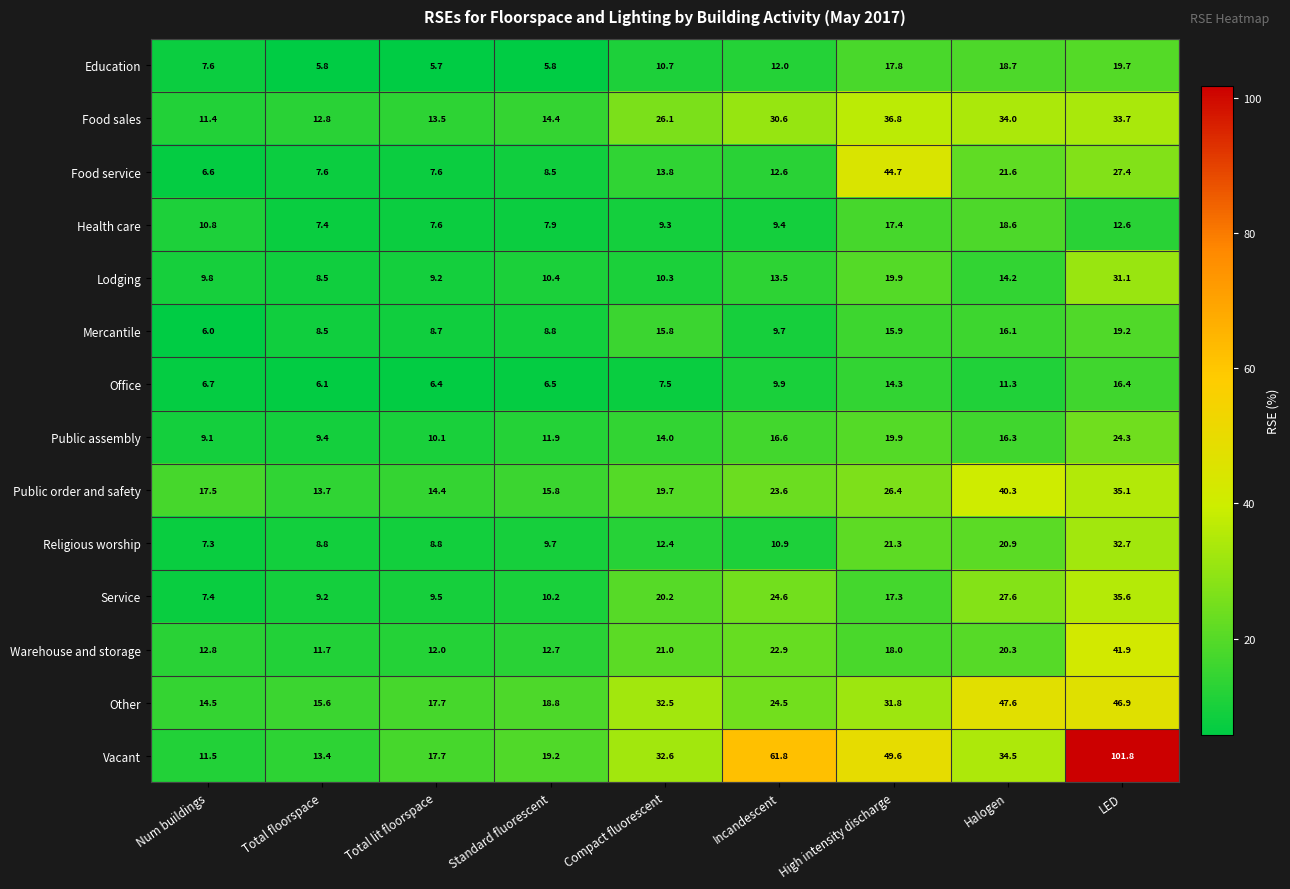

Which series changed the most between Standard fluorescent and LED?

Vacant